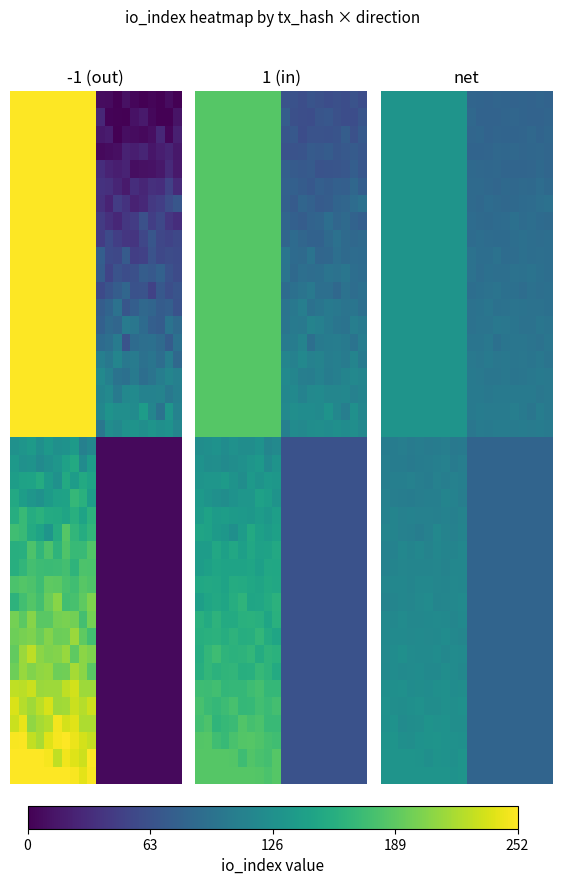

At which category does the chart reach its minimum across all series?

15